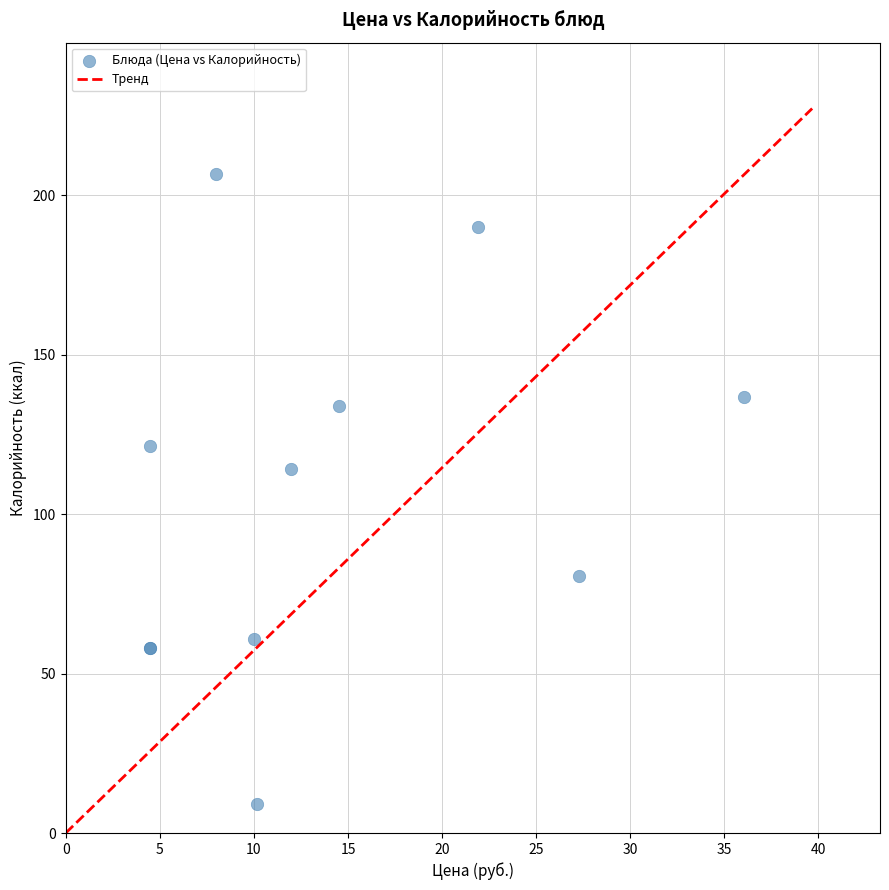

What Y value in the scatter plot is closest to 107?

114.1